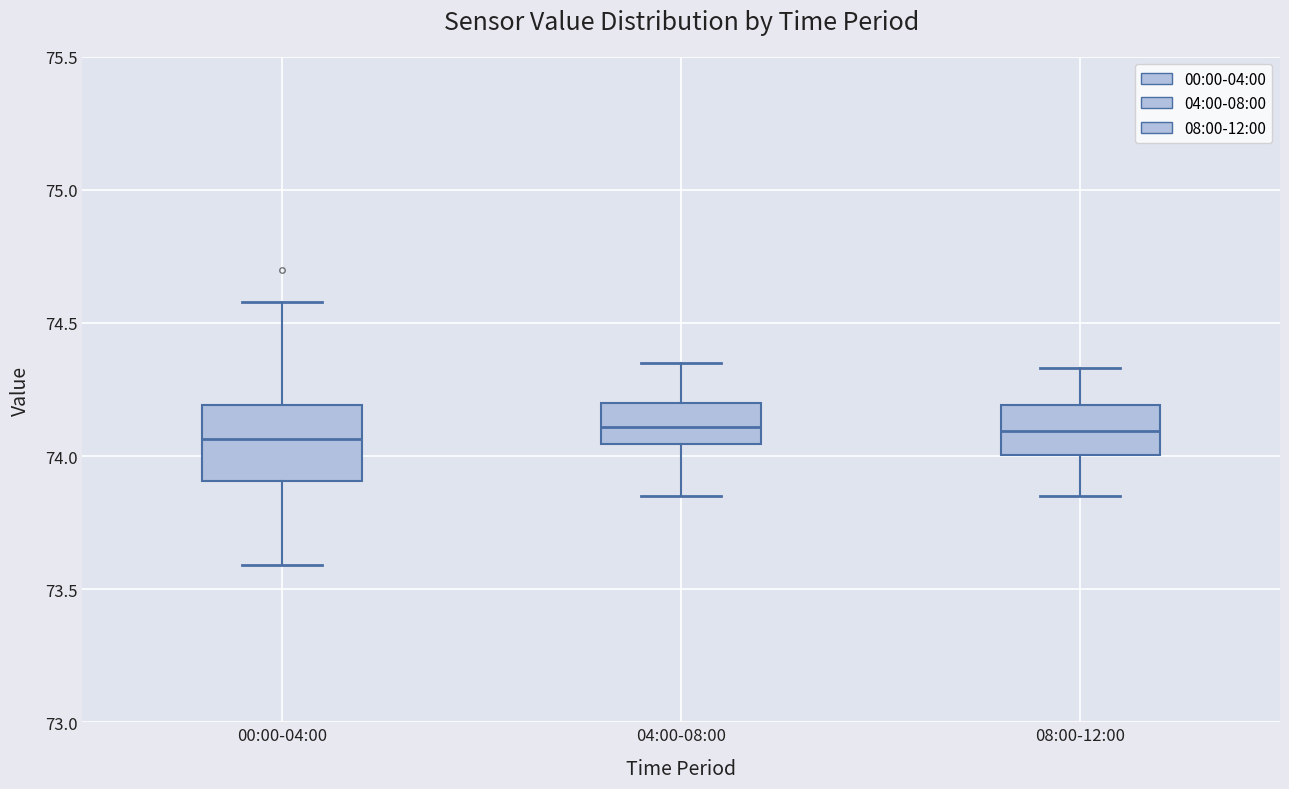

Comparing the boxes themselves (not the whiskers), which one is the tallest?

00:00-04:00